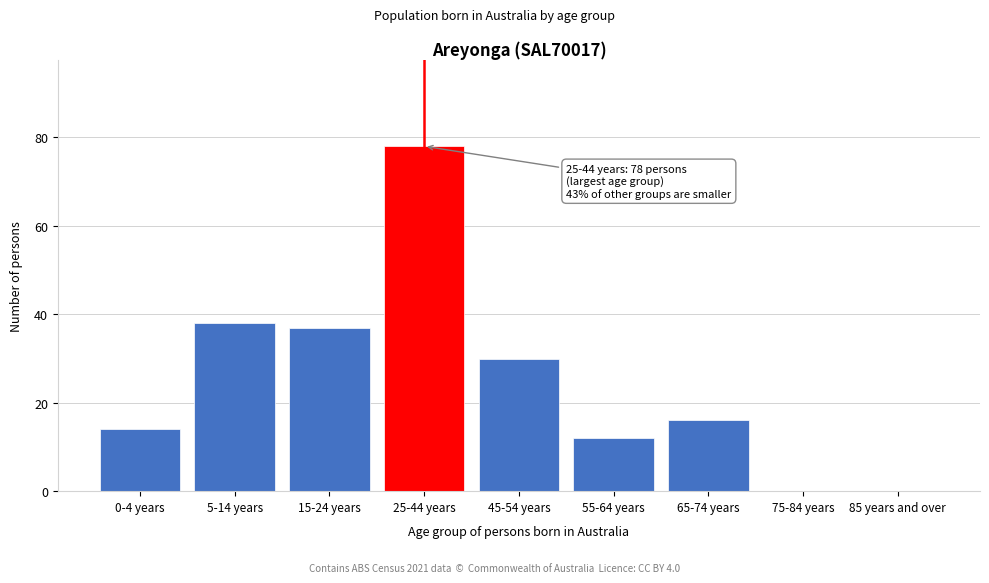

Reading right to left, extract all data points from this chart.

85 years and over=0	75-84 years=0	65-74 years=16	55-64 years=12	45-54 years=30	25-44 years=78	15-24 years=37	5-14 years=38	0-4 years=14